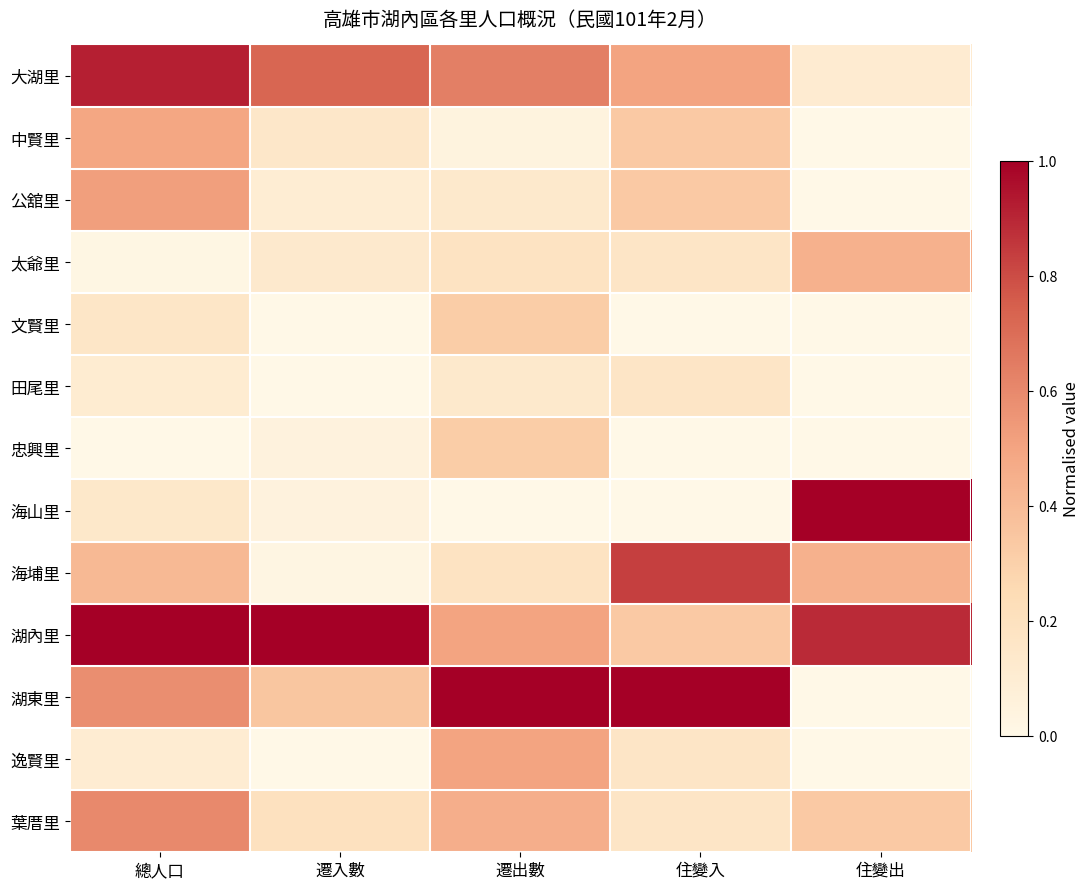

Reading left to right, extract all data points from this chart.

大湖里: 總人口=0.9	遷入數=0.7	遷出數=0.6	住變入=0.5	住變出=0.1
中賢里: 總人口=0.5	遷入數=0.1	遷出數=0.0	住變入=0.3	住變出=0.0
公舘里: 總人口=0.5	遷入數=0.1	遷出數=0.1	住變入=0.3	住變出=0.0
太爺里: 總人口=0.0	遷入數=0.1	遷出數=0.2	住變入=0.2	住變出=0.4
文賢里: 總人口=0.2	遷入數=0.0	遷出數=0.3	住變入=0.0	住變出=0.0
田尾里: 總人口=0.1	遷入數=0.0	遷出數=0.1	住變入=0.2	住變出=0.0
忠興里: 總人口=0.0	遷入數=0.1	遷出數=0.3	住變入=0.0	住變出=0.0
海山里: 總人口=0.1	遷入數=0.1	遷出數=0.0	住變入=0.0	住變出=1.0
海埔里: 總人口=0.4	遷入數=0.0	遷出數=0.2	住變入=0.8	住變出=0.4
湖內里: 總人口=1.0	遷入數=1.0	遷出數=0.5	住變入=0.3	住變出=0.9
湖東里: 總人口=0.6	遷入數=0.3	遷出數=1.0	住變入=1.0	住變出=0.0
逸賢里: 總人口=0.1	遷入數=0.0	遷出數=0.5	住變入=0.2	住變出=0.0
葉厝里: 總人口=0.6	遷入數=0.2	遷出數=0.5	住變入=0.2	住變出=0.3